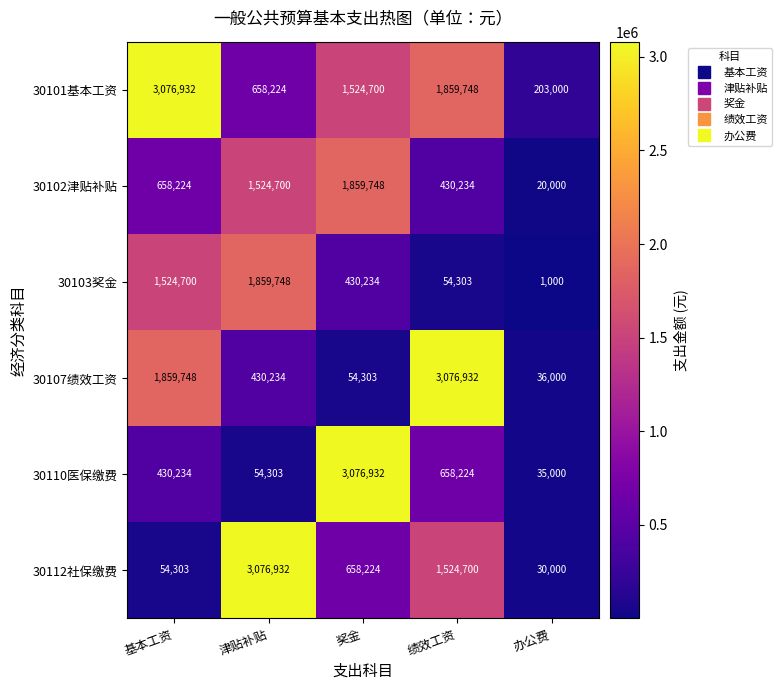

Read the 30107绩效工资 value at 津贴补贴.

430234